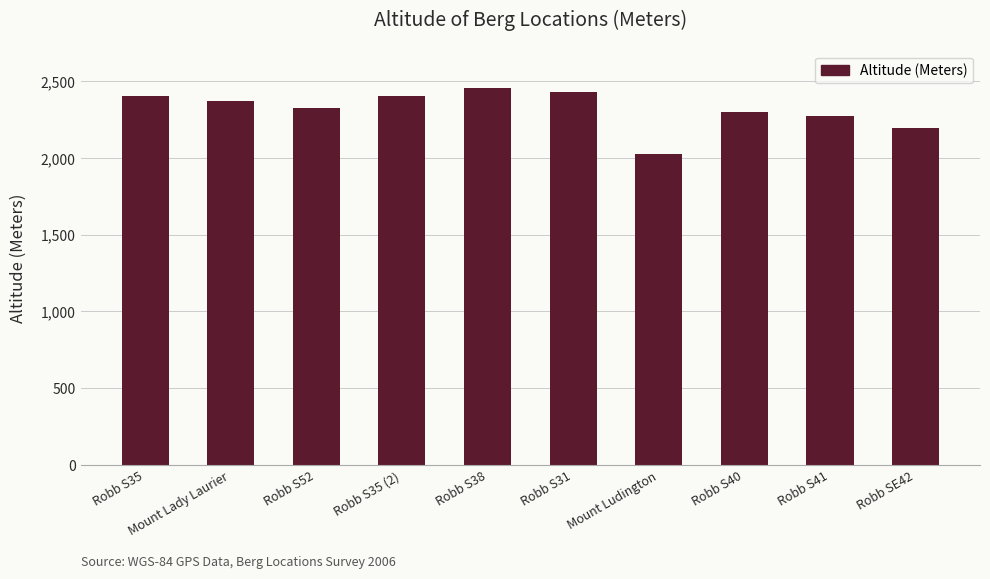

What is the label of the 3rd bar from the right?

Robb S40